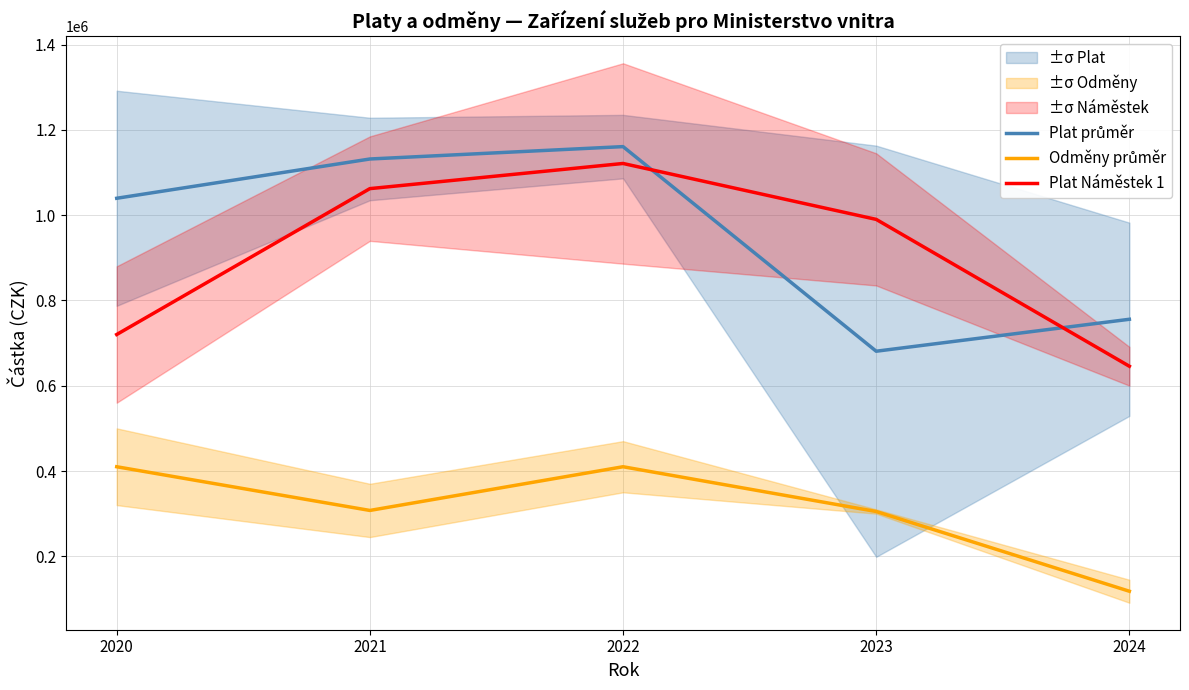

At which label is Plat průměr closest to 920885?

2020